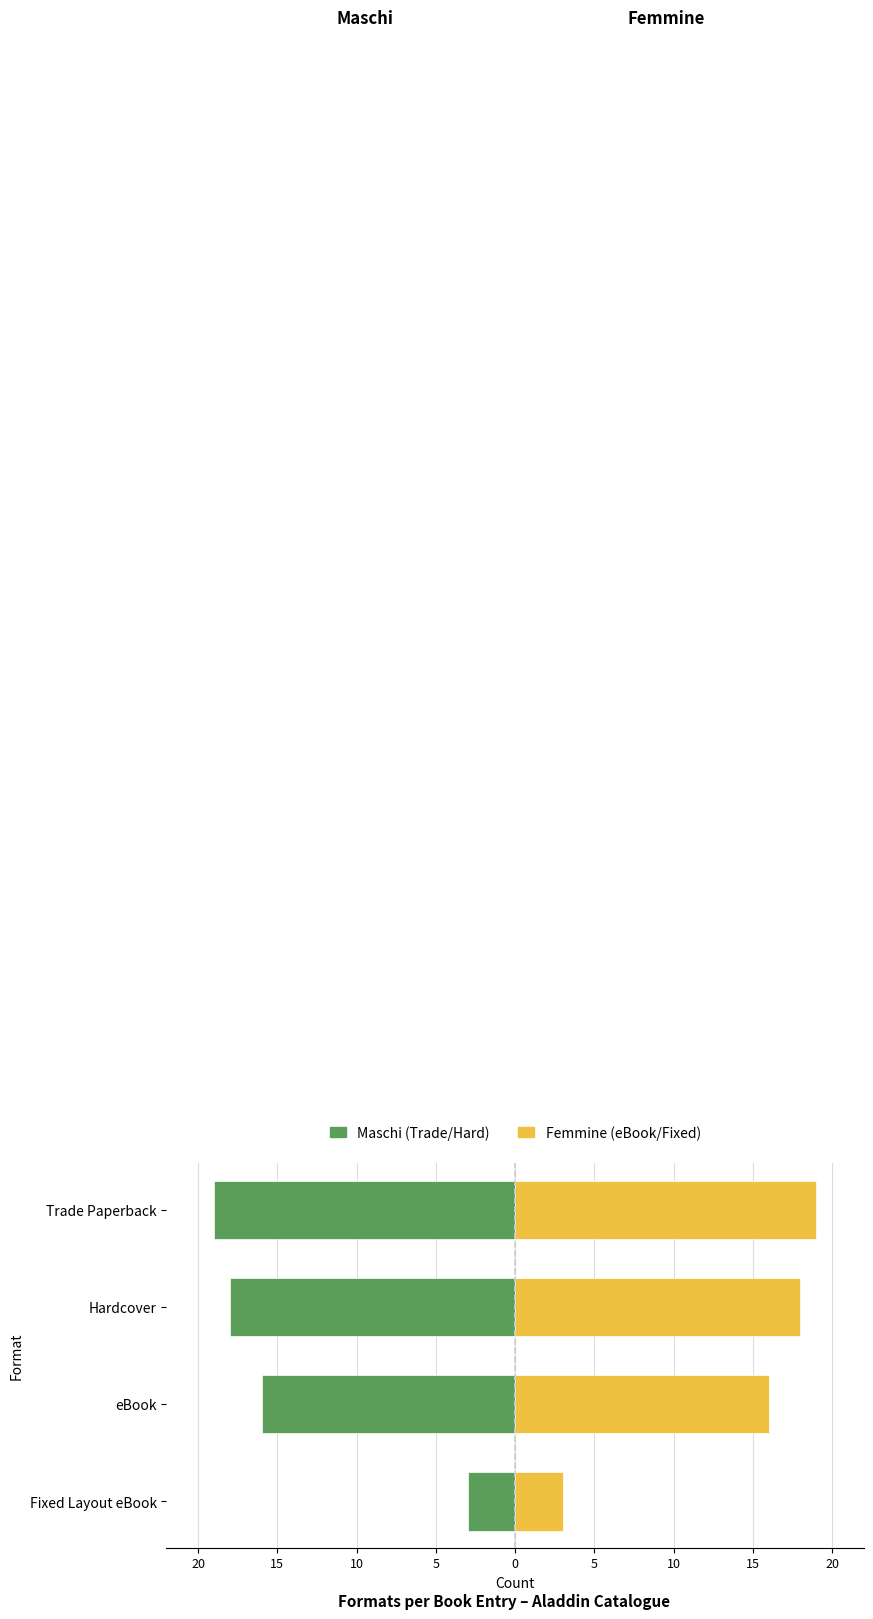

Is the value of Femmine at Trade Paperback greater than the value of Maschi at Fixed Layout eBook?

Yes